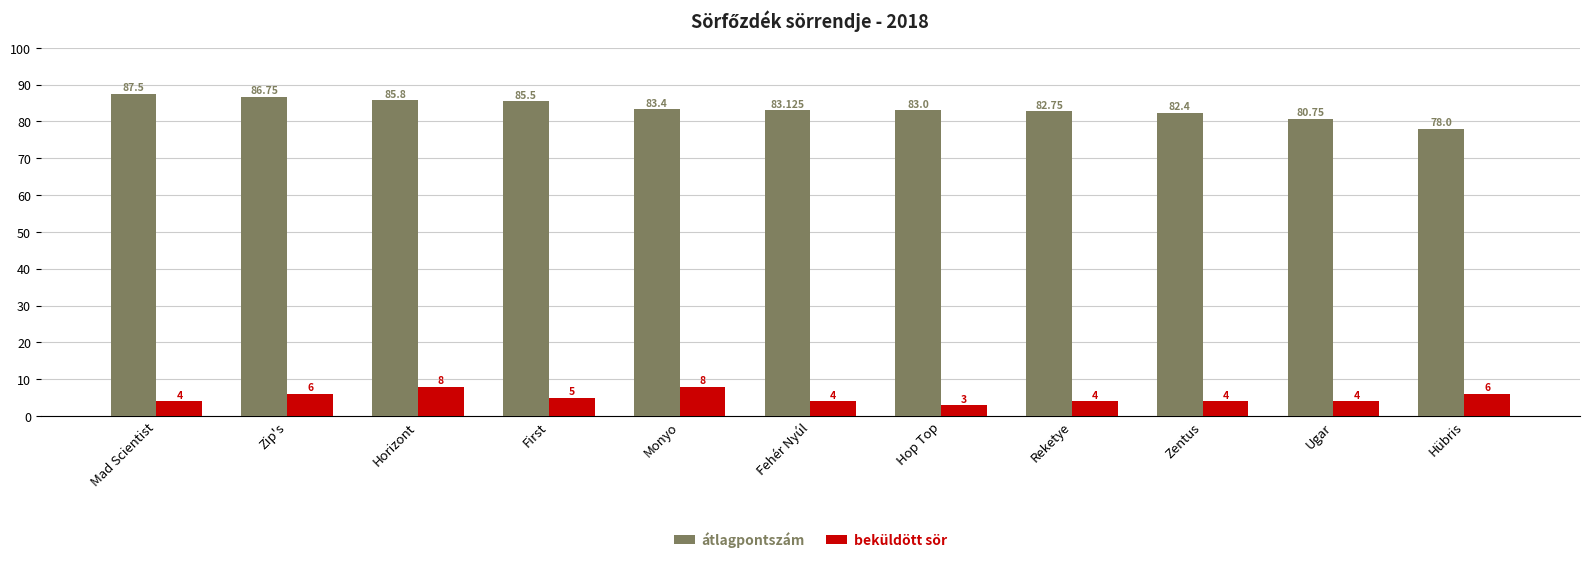

How many values in the beküldött sör series are below 4?

1